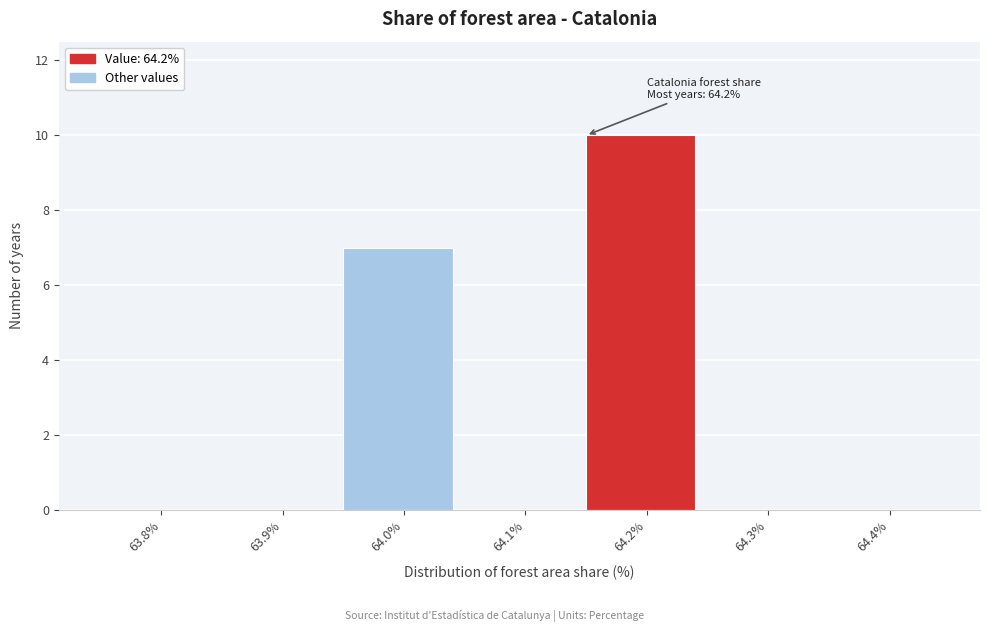

Reading left to right, transcribe all the data shown in this chart.

63.8%=0	63.9%=0	64.0%=7	64.1%=0	64.2%=10	64.3%=0	64.4%=0